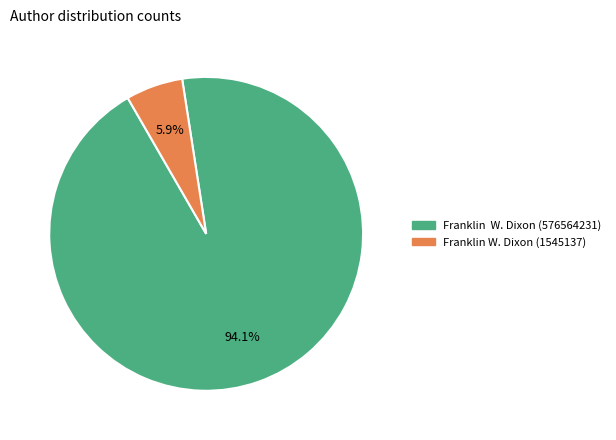

Which has a higher value, Franklin W. Dixon (1545137) or Franklin W. Dixon (576564231)?

Franklin W. Dixon (576564231)